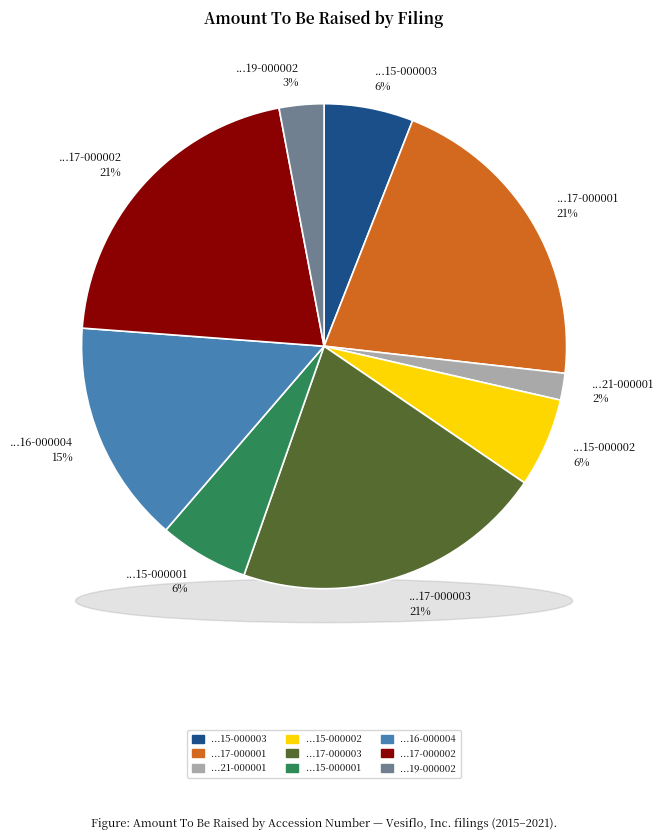

True or false: 0001630392-19-000002 accounts for 1% of the total.

False